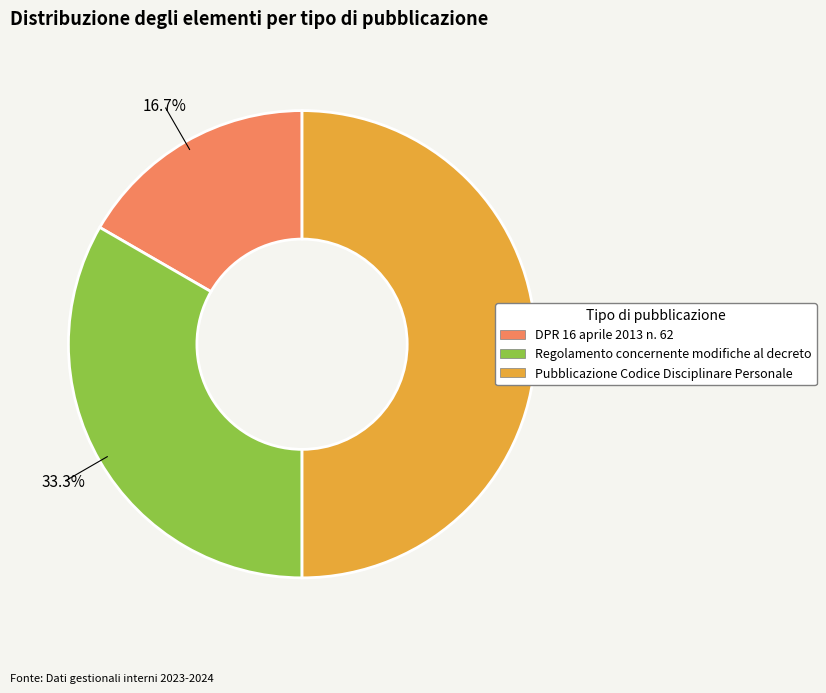

The DPR 16 aprile 2013 n. 62 slice represents 17% of the pie. True or false?

True